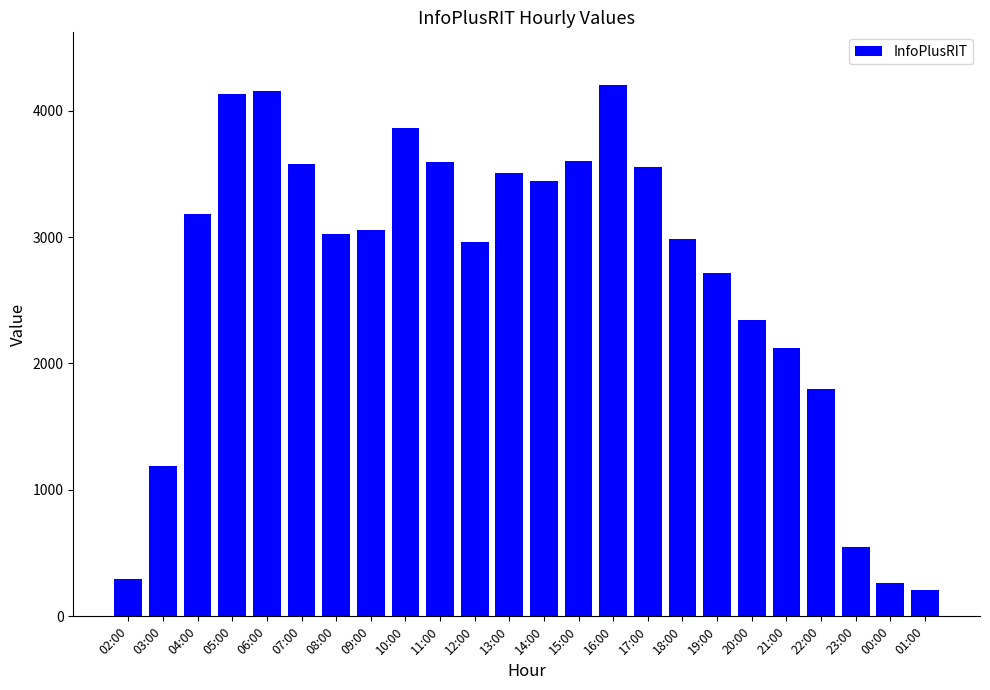

Does the chart contain any negative values?

No